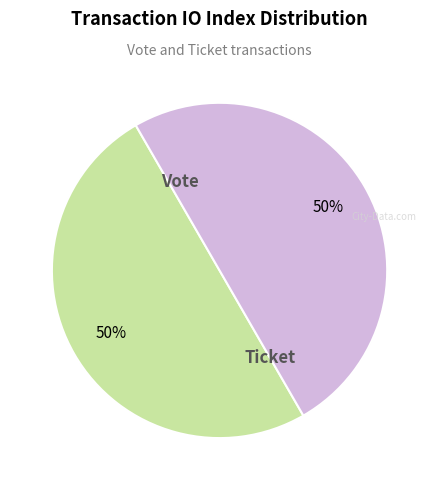

To the nearest percent, what is the average slice percentage?

50%